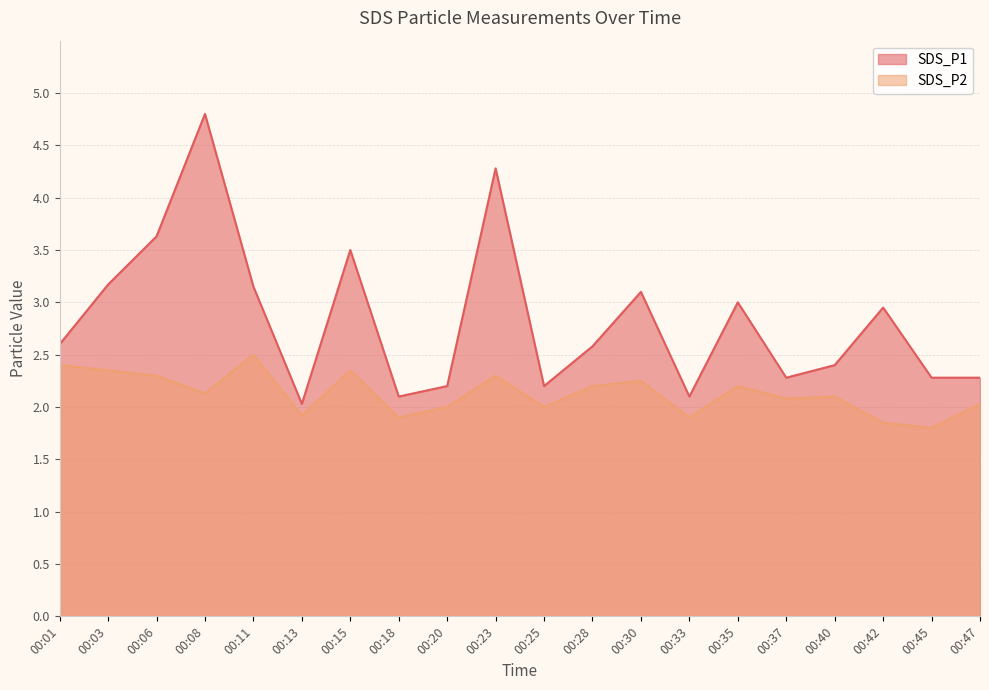

Between 00:18 and 00:47, which series saw the biggest shift?

SDS_P1